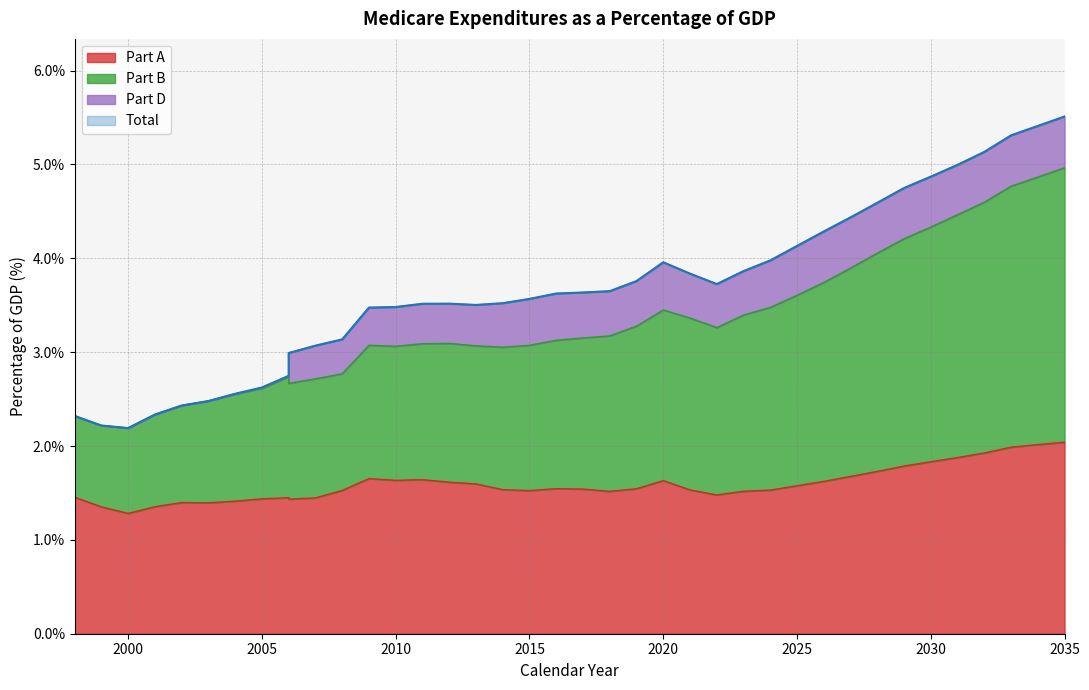

How many interior local peaks does the Total series have?

2